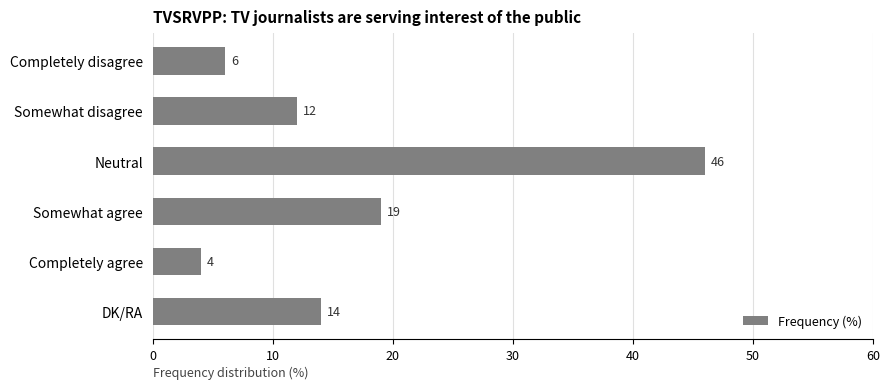

Reading bottom to top, what are all the values shown in this chart?

14	4	19	46	12	6